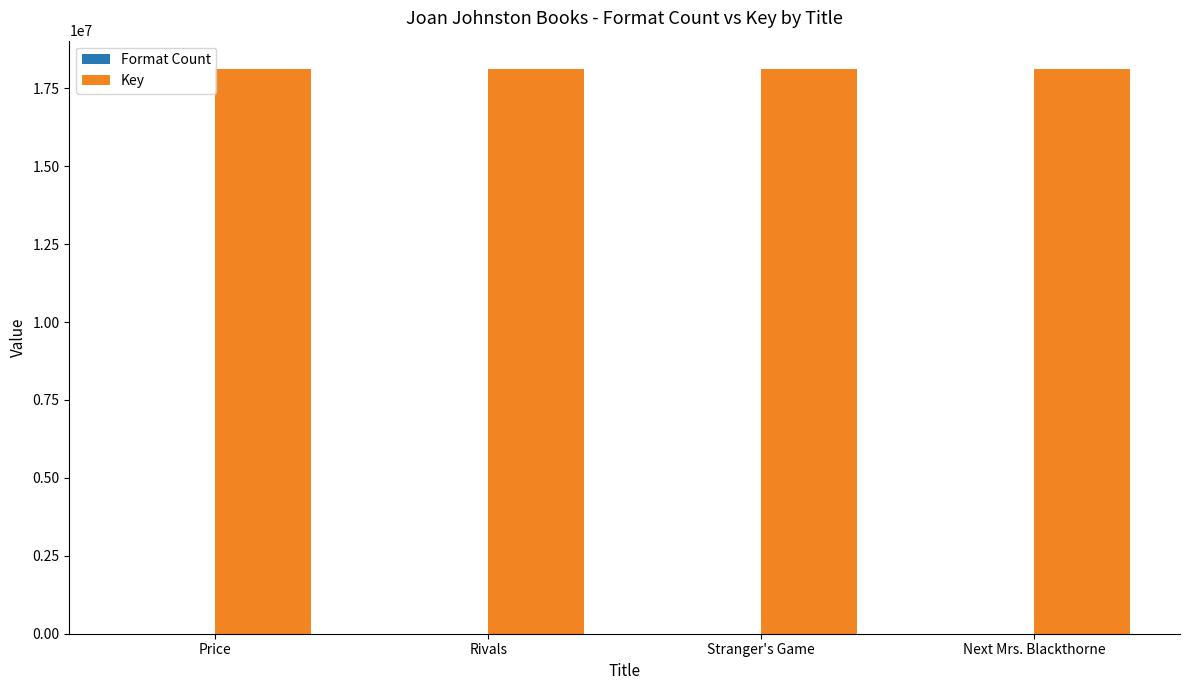

Which series has the largest total across all categories?

Key